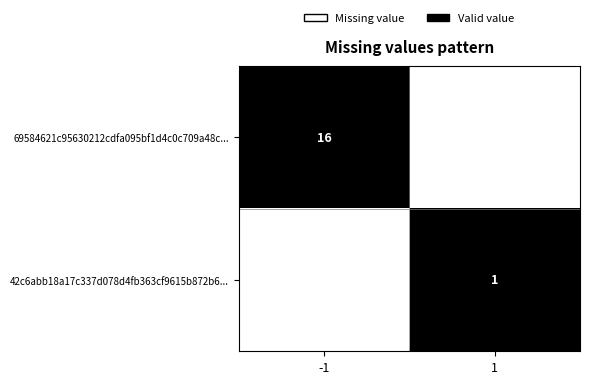

Is the value of 69584621c95630212cdfa095bf1d4c0c709a48c... at 1 greater than the value of 42c6abb18a17c337d078d4fb363cf9615b872b6... at -1?

No